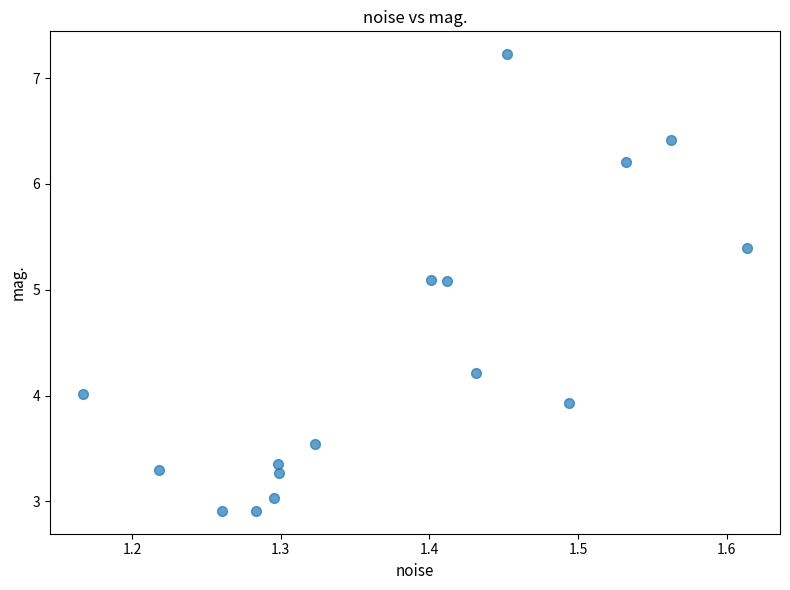

What is the range of X values (max minus min)?

0.4